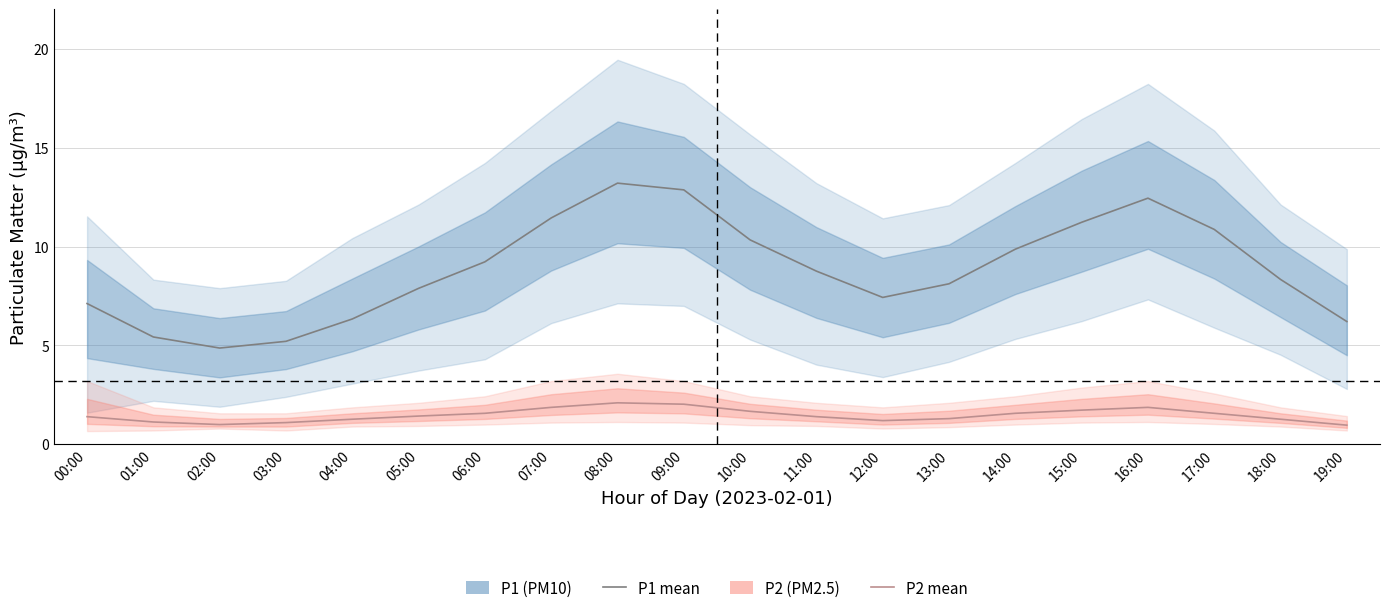

The value of P1 mean at 16:00 is 18.4. True or false?

False